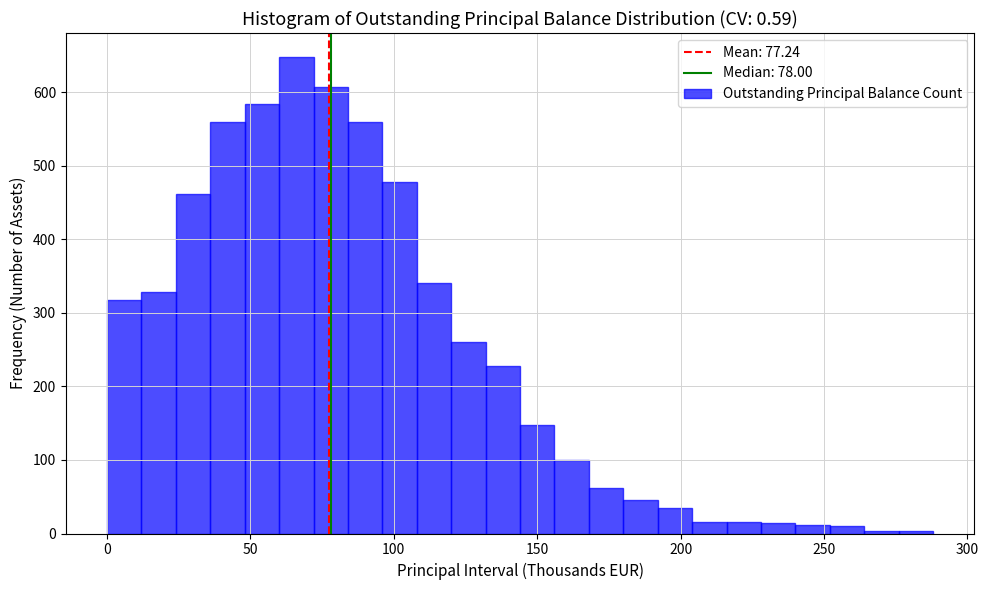

Around what value on the x-axis is the tallest bar? Give the approximate position of its centre, as read against the axis.

65